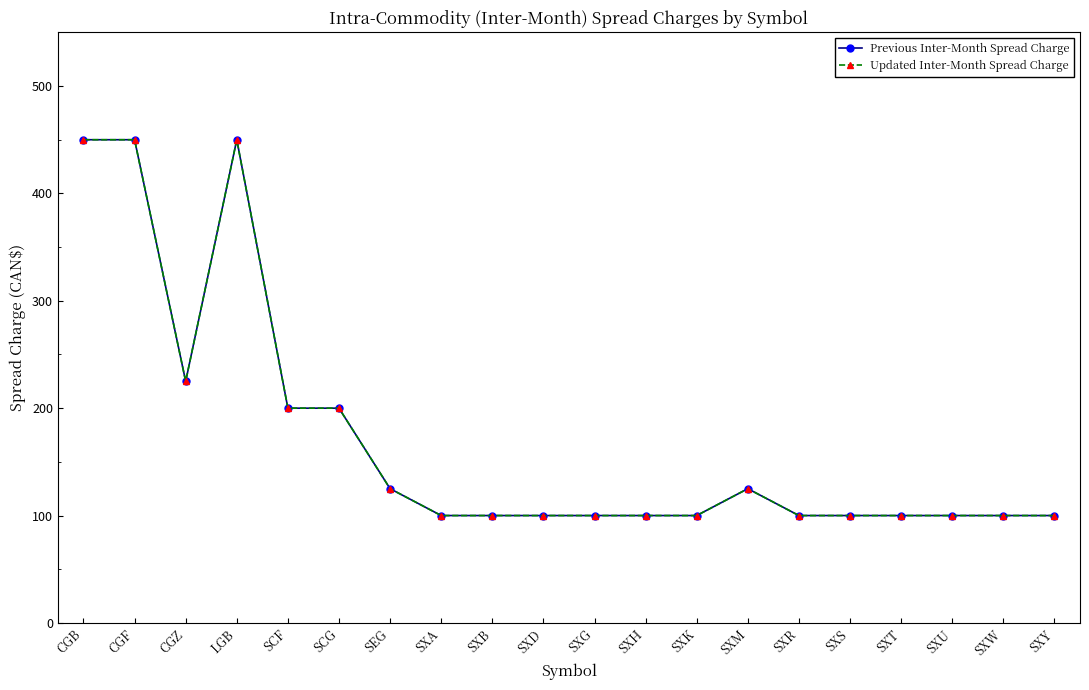

How many interior local peaks does the Updated Inter-Month Spread Charge series have?

2